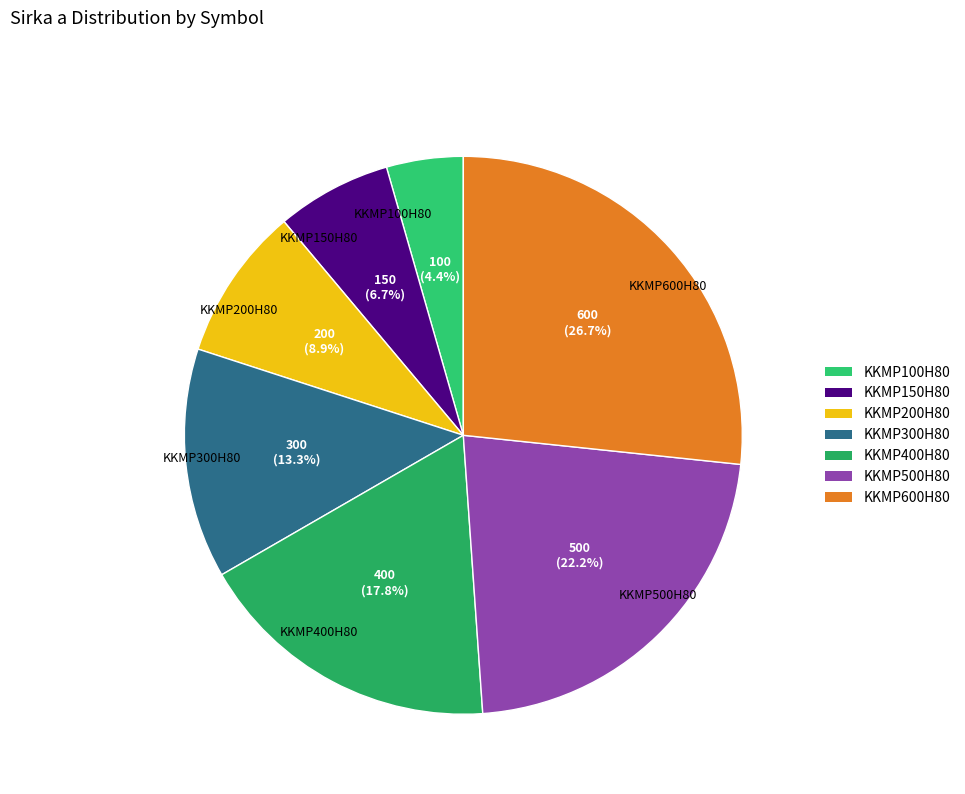

What is the total percentage of KKMP150H80 and KKMP100H80?

11.1%